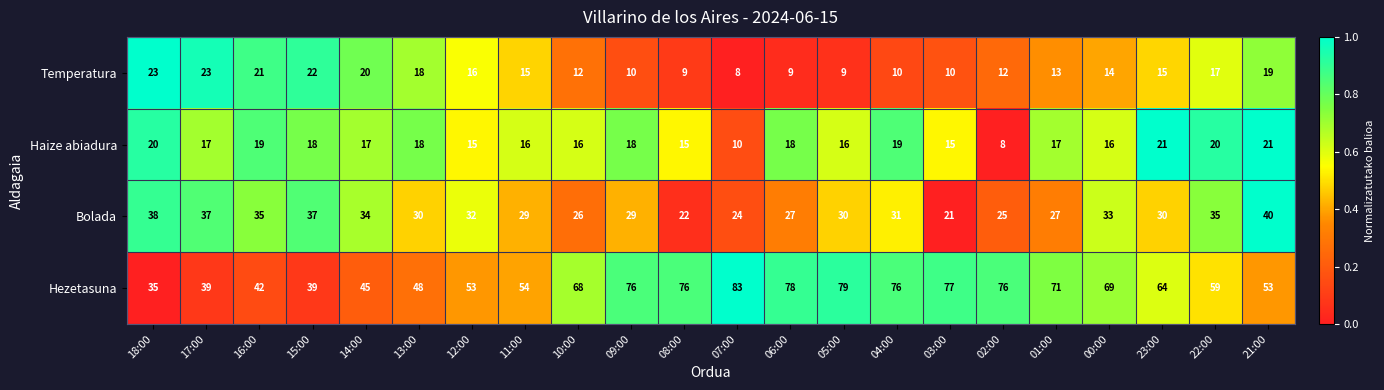

Which series has the widest spread of values?

Hezetasuna